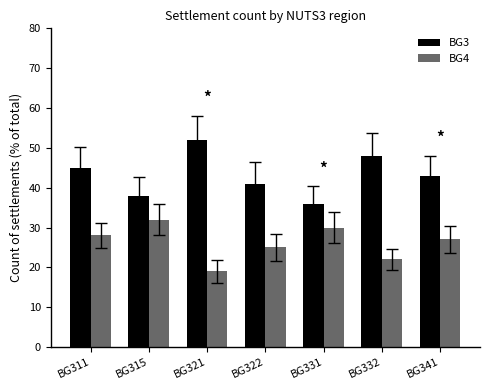

Reading right to left, extract all data points from this chart.

BG3: BG341=43	BG332=48	BG331=36	BG322=41	BG321=52	BG315=38	BG311=45
BG4: BG341=27	BG332=22	BG331=30	BG322=25	BG321=19	BG315=32	BG311=28